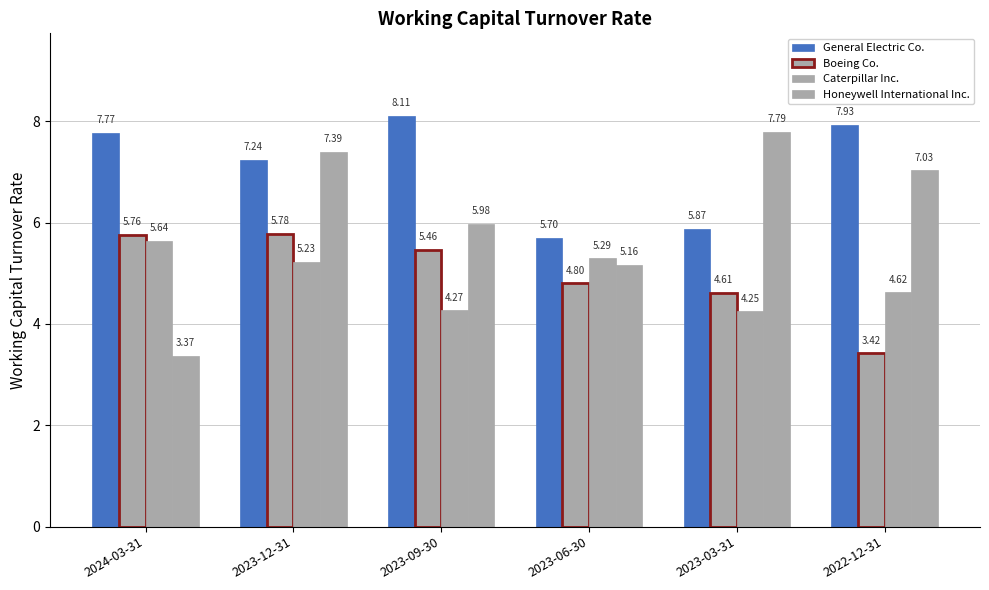

How many distinct data groups are displayed?

4